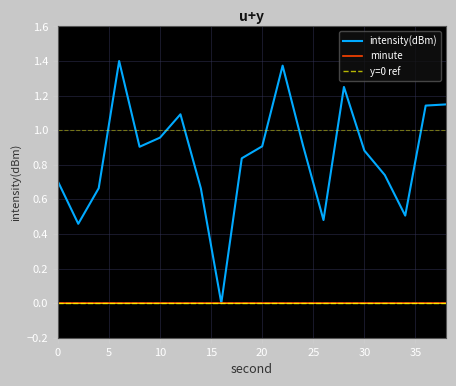

How many lines are shown in the chart?

3